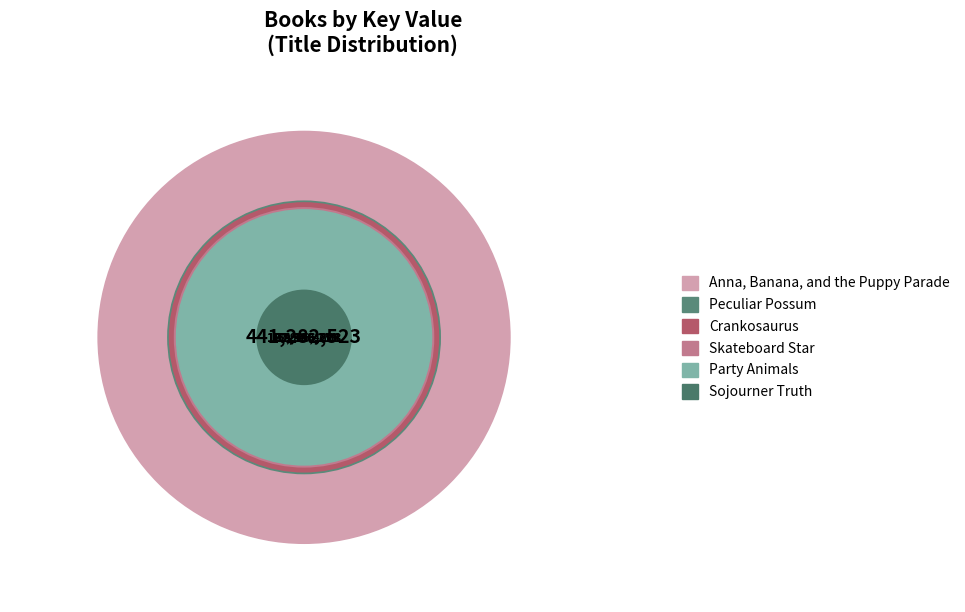

Rank the categories by value from highest to lowest.

Anna, Banana, and the Puppy Parade, Peculiar Possum, Crankosaurus, Skateboard Star, Party Animals, Sojourner Truth